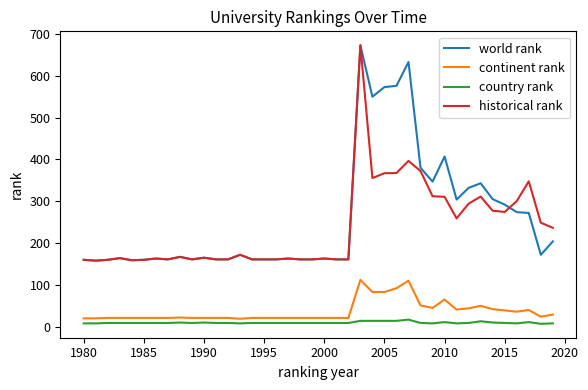

What is the highest value of the country rank series?

17.0